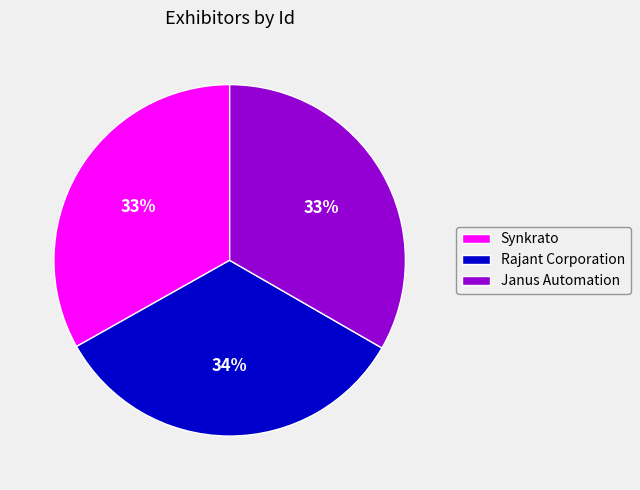

What percentage is the Rajant Corporation slice, to the nearest percent?

34%